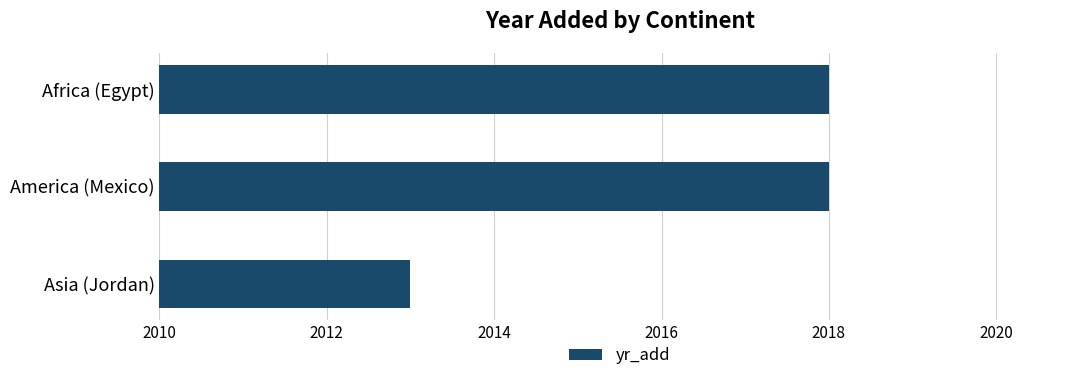

What is the ratio of the value at Africa (Egypt) to the value at America (Mexico)?

1.0